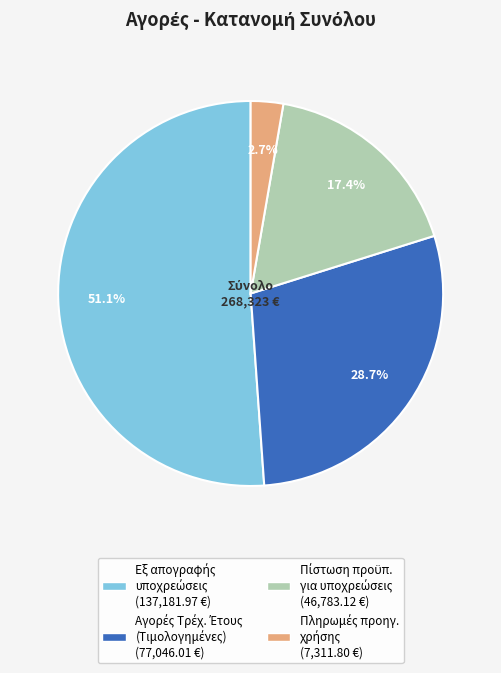

Is there a majority slice in this chart?

Yes